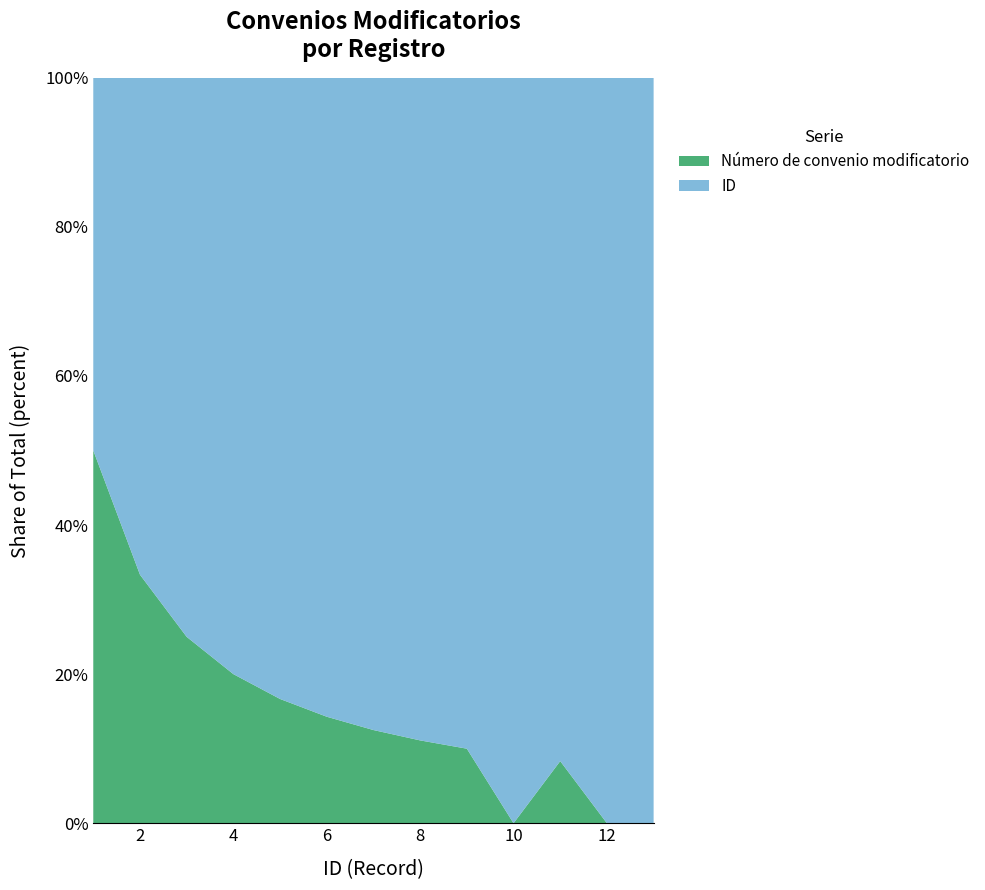

Reading left to right, what are all the values shown in this chart?

Número de convenio modificatorio (col 2): 1	1	1	1	1	1	1	1	1	0	1	0	0
ID: 1	2	3	4	5	6	7	8	9	10	11	12	13